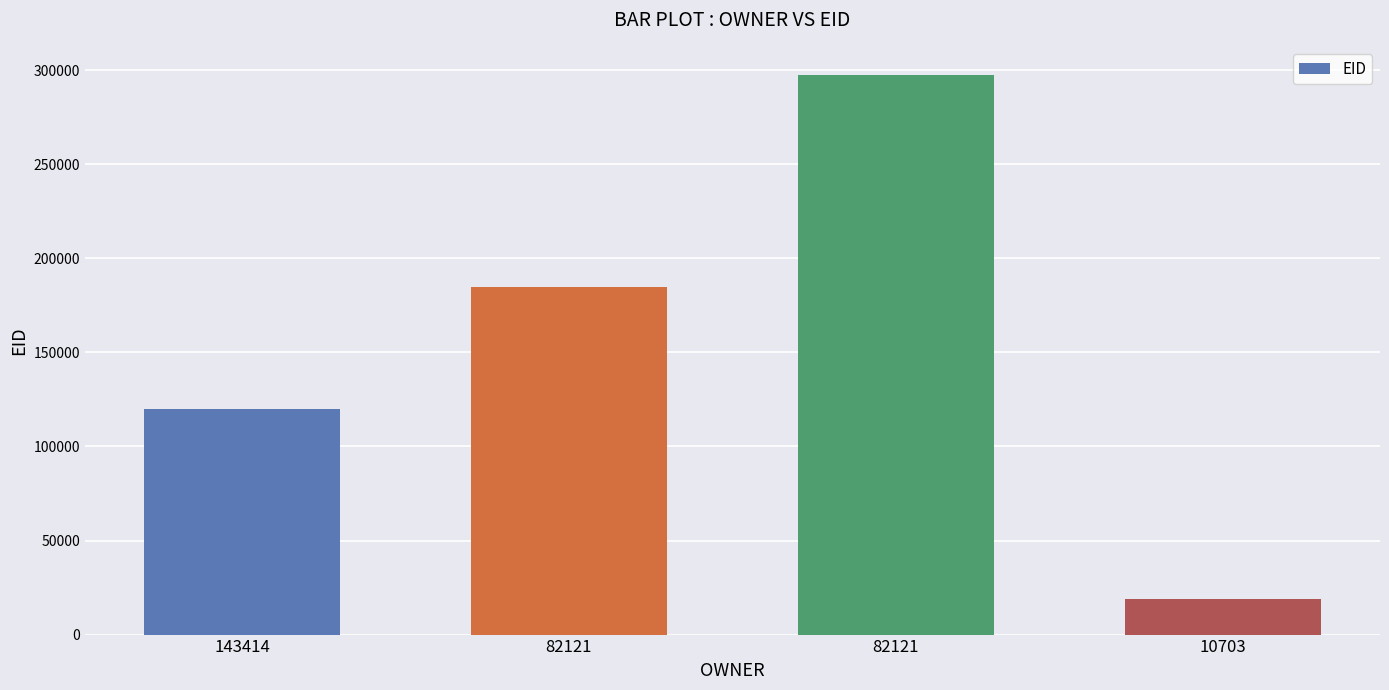

Does the chart contain stacked bars?

No